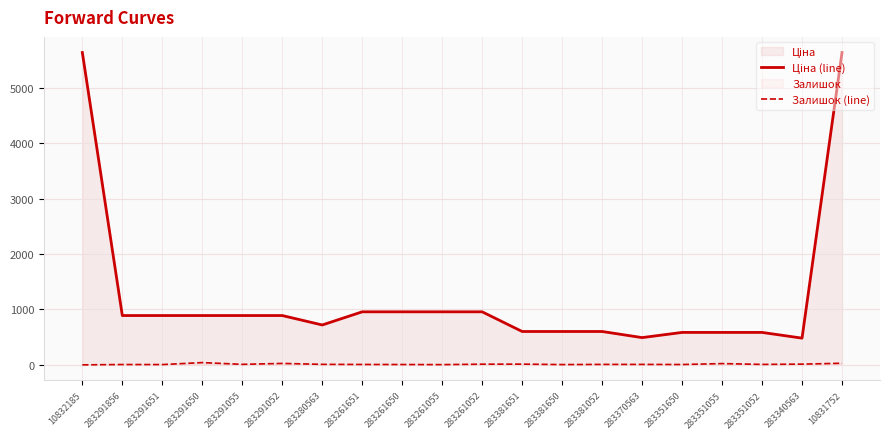

How many interior local valleys does the Ціна (line) series have?

3